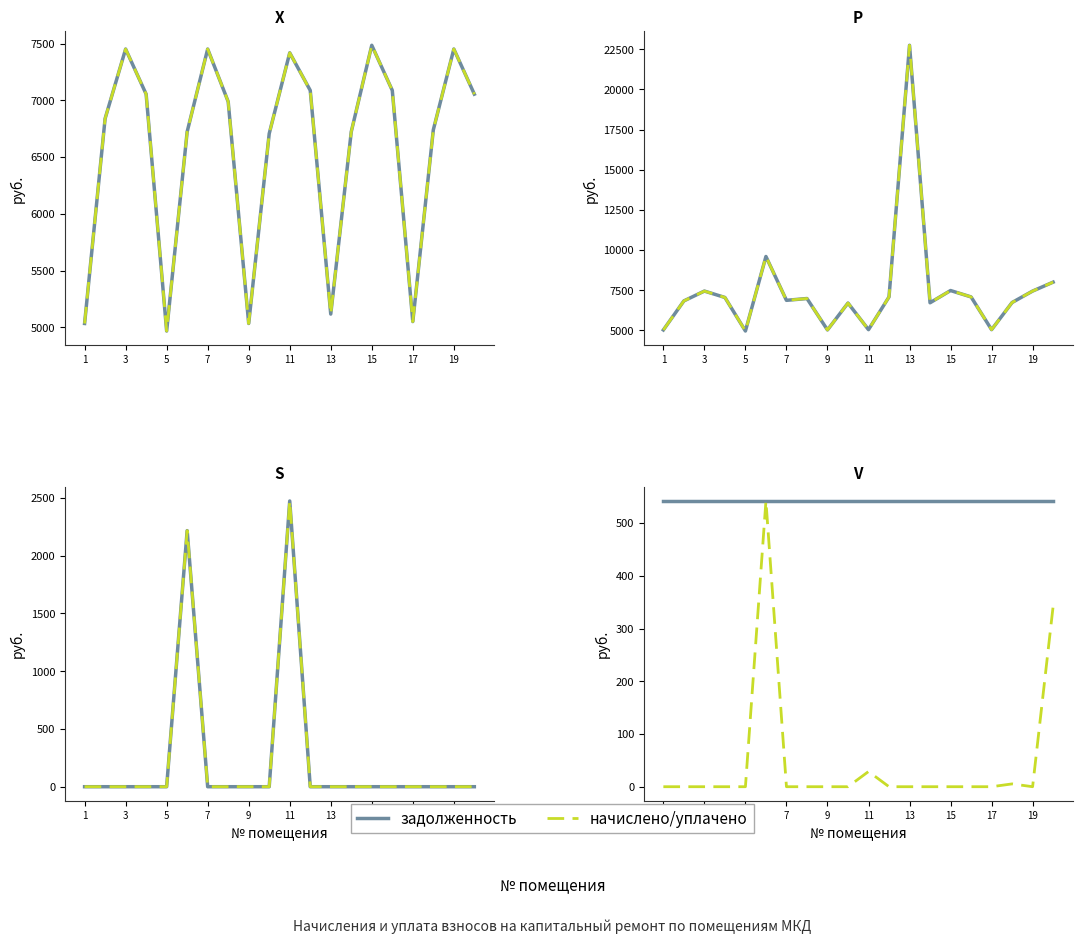

At how many categories does at least one series exceed 506?

20